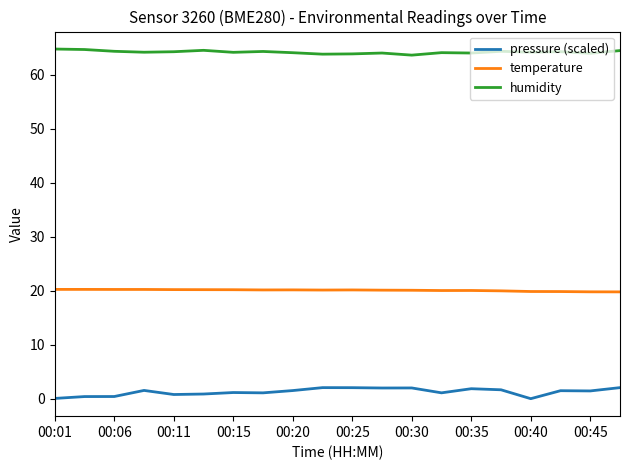

What is the minimum value for humidity?

63.7